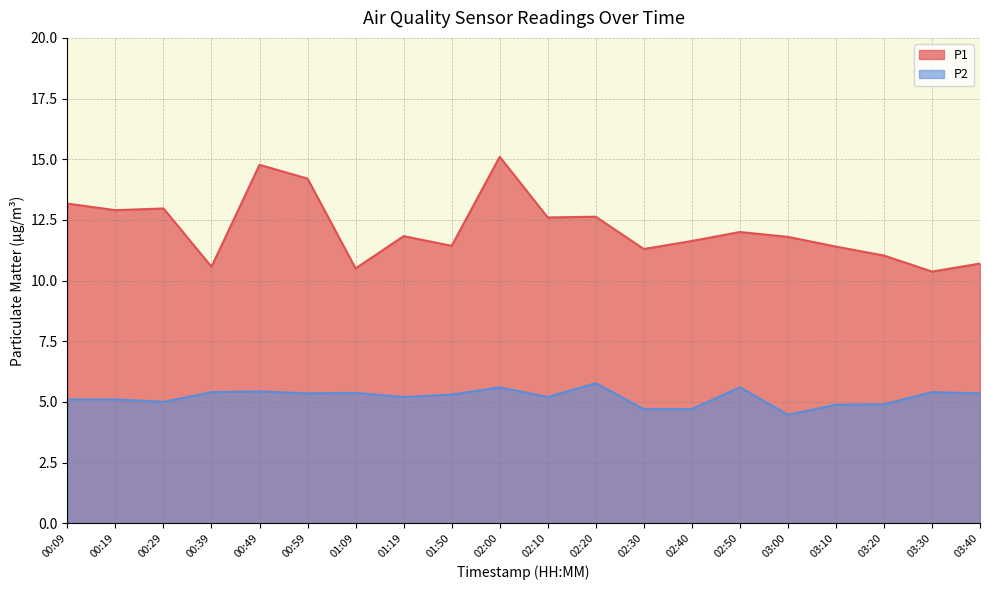

Reading right to left, list all the values displayed in this chart.

P1: 03:40=10.7	03:30=10.4	03:20=11.0	03:10=11.4	03:00=11.8	02:50=12.0	02:40=11.6	02:30=11.3	02:20=12.6	02:10=12.6	02:00=15.1	01:50=11.4	01:19=11.8	01:09=10.5	00:59=14.2	00:49=14.8	00:39=10.6	00:29=13.0	00:19=12.9	00:09=13.2
P2: 03:40=5.3	03:30=5.4	03:20=4.9	03:10=4.9	03:00=4.5	02:50=5.6	02:40=4.7	02:30=4.7	02:20=5.8	02:10=5.2	02:00=5.6	01:50=5.3	01:19=5.2	01:09=5.4	00:59=5.3	00:49=5.4	00:39=5.4	00:29=5.0	00:19=5.1	00:09=5.1